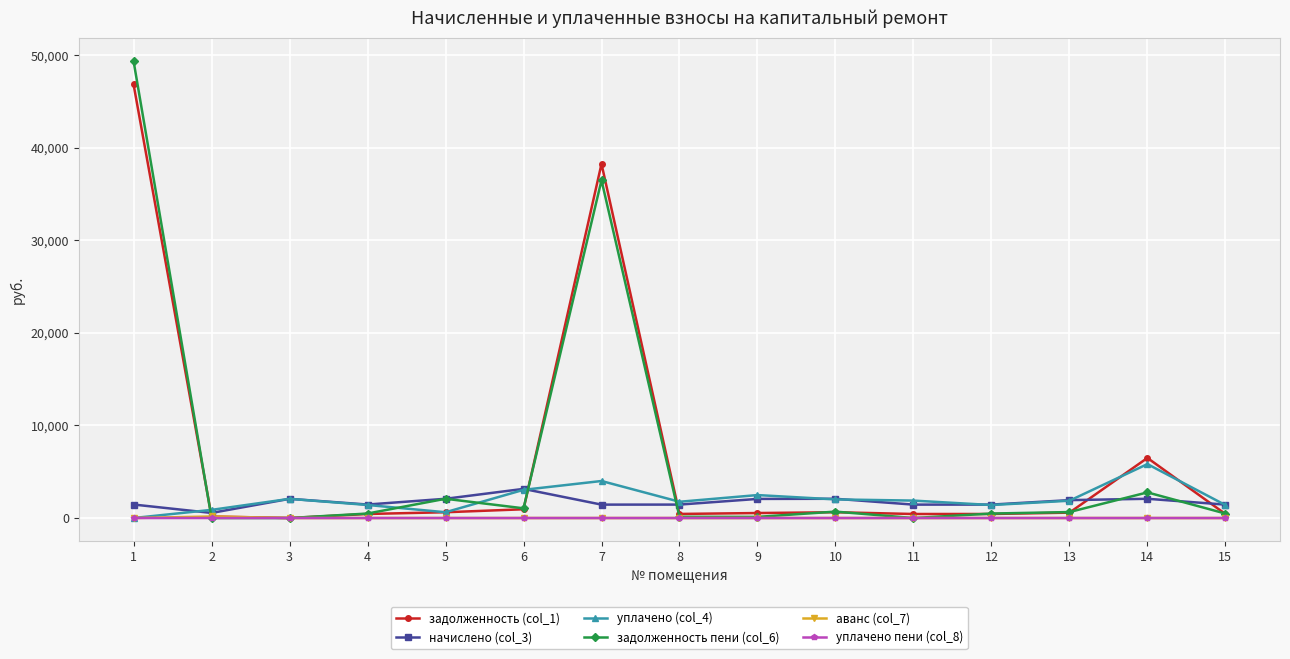

Is the value of уплачено (col_4) at 8 greater than the value of задолженность (col_1) at 12?

Yes